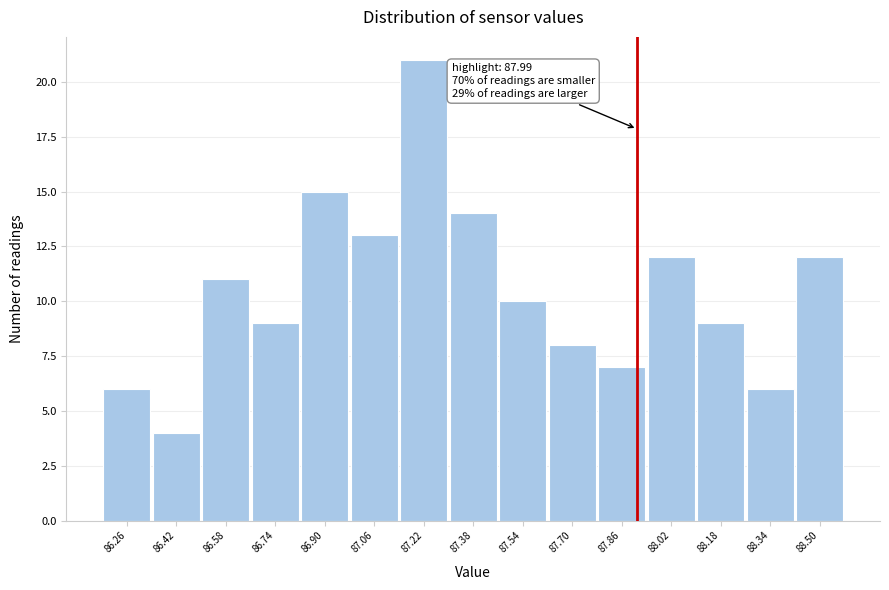

Reading right to left, transcribe all the data shown in this chart.

88.50=12	88.34=6	88.18=9	88.02=12	87.86=7	87.70=8	87.54=10	87.38=14	87.22=21	87.06=13	86.90=15	86.74=9	86.58=11	86.42=4	86.26=6